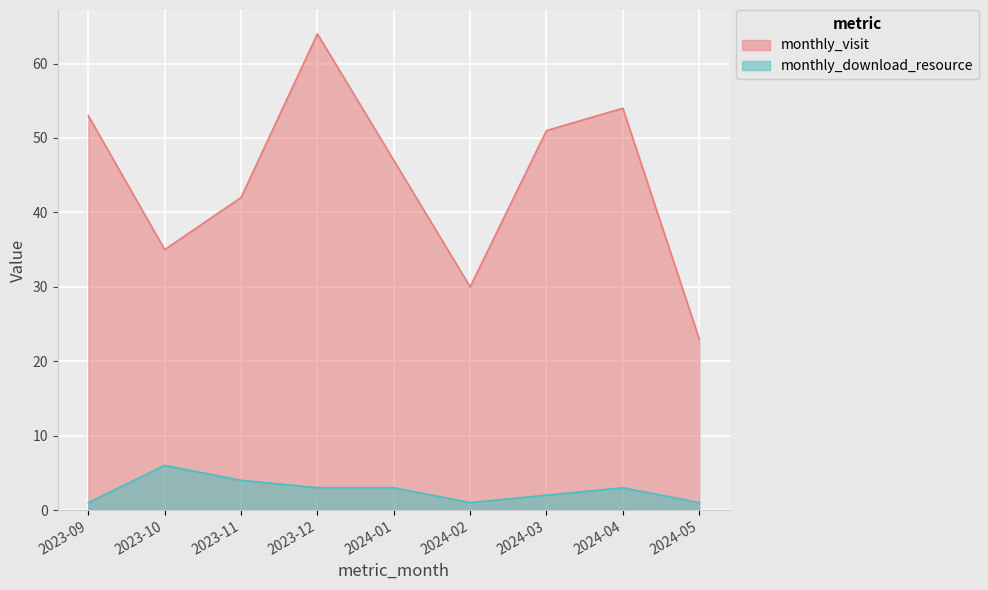

What are all the series names shown in the legend?

monthly_visit, monthly_download_resource